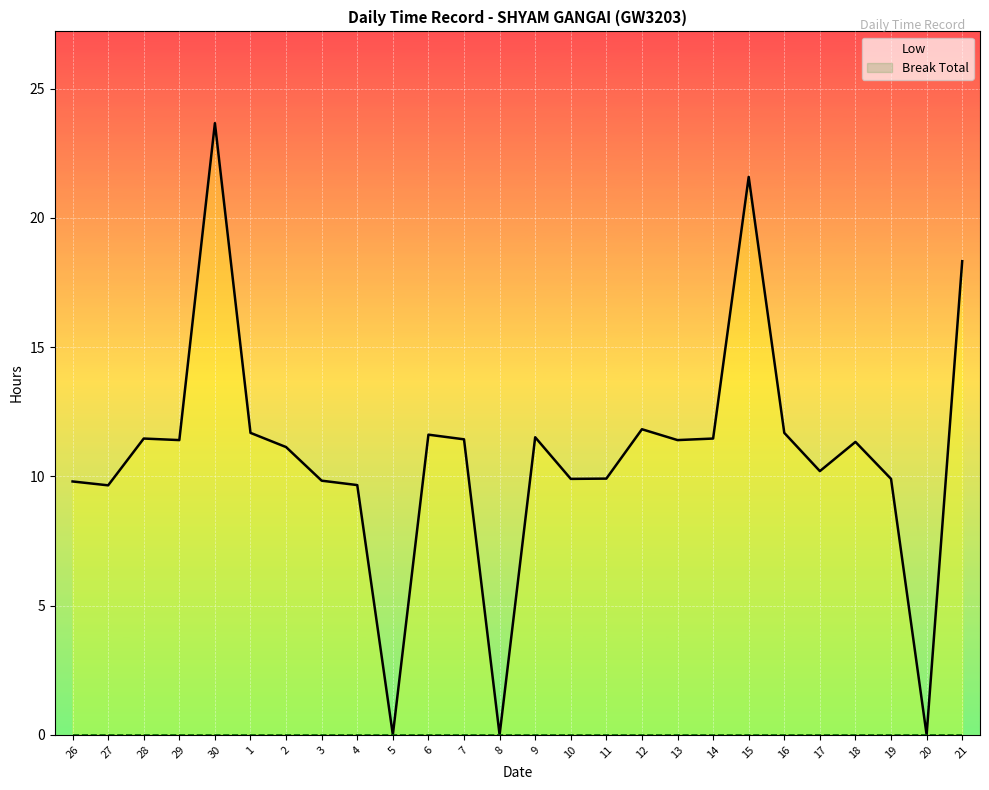

Reading right to left, transcribe all the data shown in this chart.

Low: 21=18.3	20=0.0	19=9.9	18=11.3	17=10.2	16=11.7	15=21.6	14=11.5	13=11.4	12=11.8	11=9.9	10=9.9	9=11.5	8=0.0	7=11.4	6=11.6	5=0.0	4=9.7	3=9.8	2=11.1	1=11.7	30=23.7	29=11.4	28=11.5	27=9.7	26=9.8
Break Total: 21=0.0	20=0.0	19=0.0	18=0.0	17=0.0	16=0.0	15=0.0	14=0.0	13=0.0	12=0.0	11=0.0	10=0.0	9=0.0	8=0.0	7=0.0	6=0.0	5=0.0	4=0.0	3=0.0	2=0.0	1=0.0	30=0.0	29=0.0	28=0.0	27=0.0	26=0.0